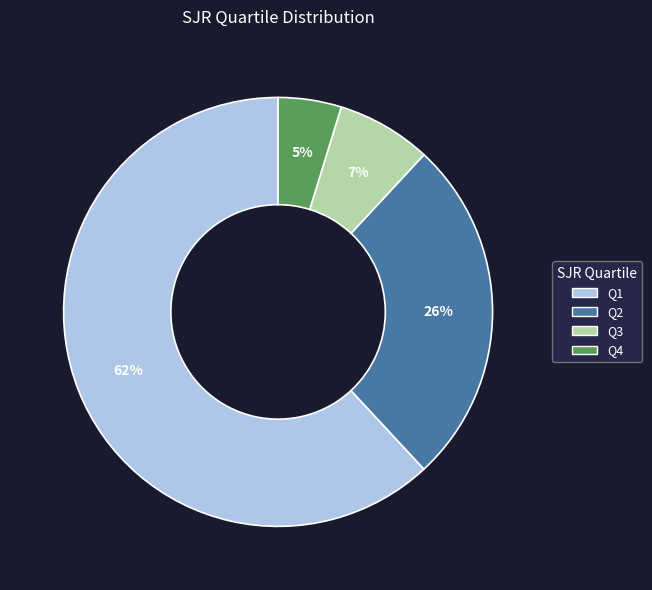

What is the smallest slice in the pie chart?

Q4